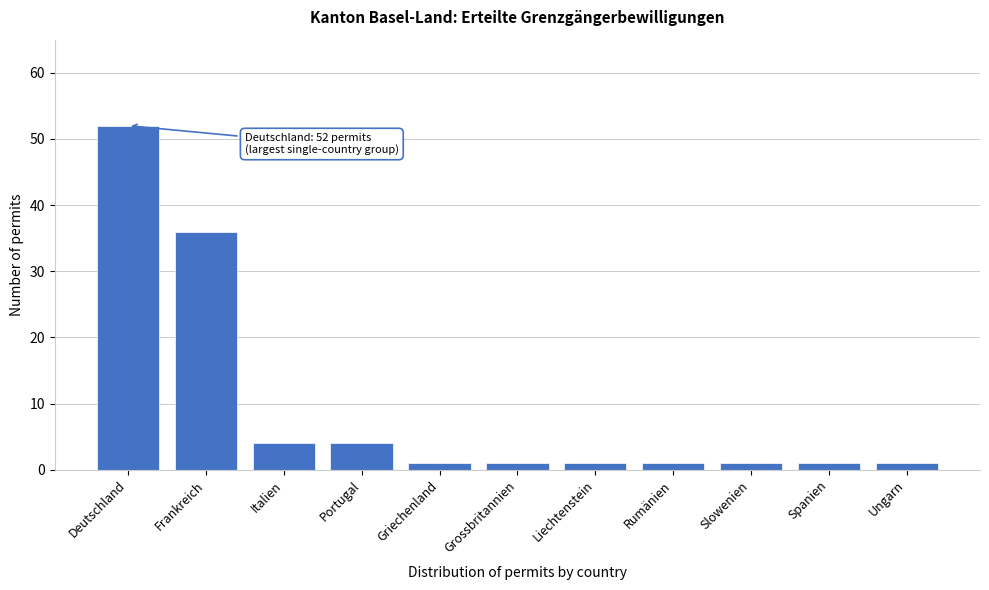

Reading left to right, transcribe all the data shown in this chart.

Deutschland=52	Frankreich=36	Italien=4	Portugal=4	Griechenland=1	Grossbritannien=1	Liechtenstein=1	Rumänien=1	Slowenien=1	Spanien=1	Ungarn=1